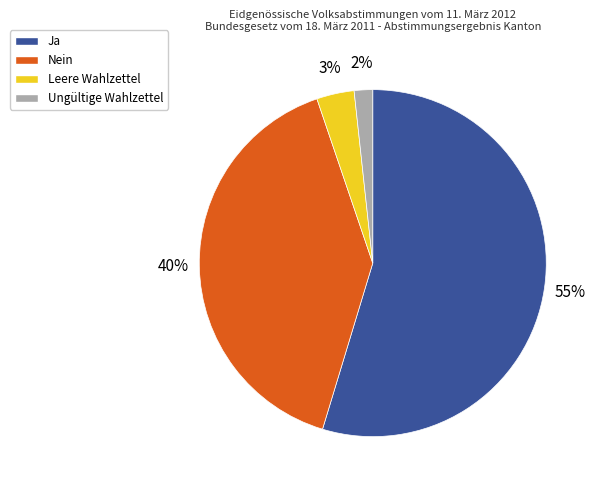

True or false: Ja accounts for 43% of the total.

False